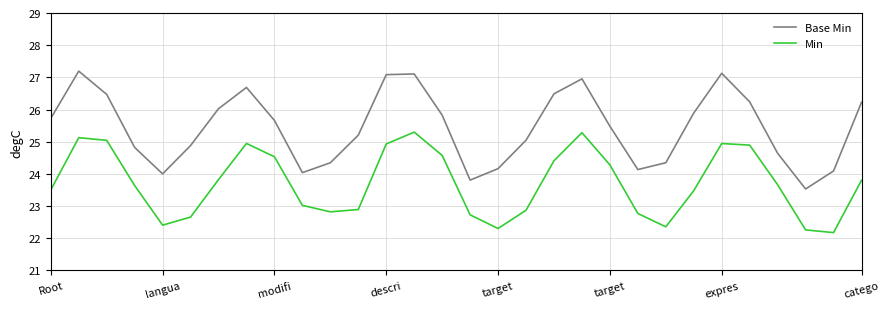

What is the difference between the second highest and second lowest values in the Min series?

3.0